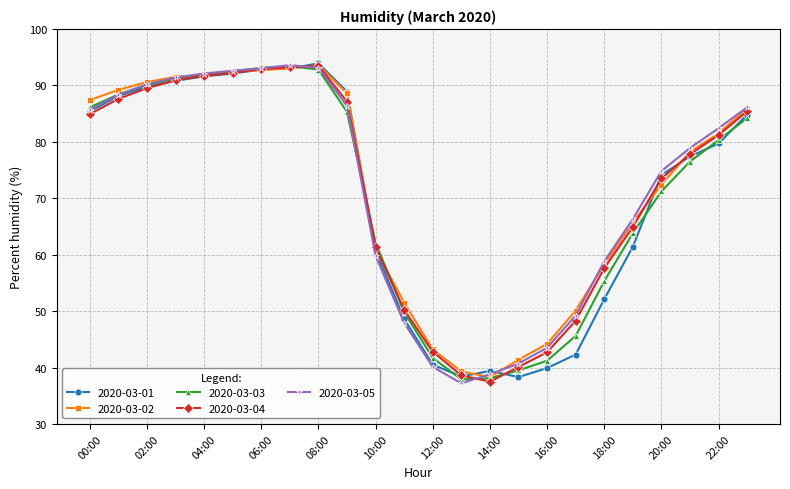

What is the minimum value shown in the chart?

37.2